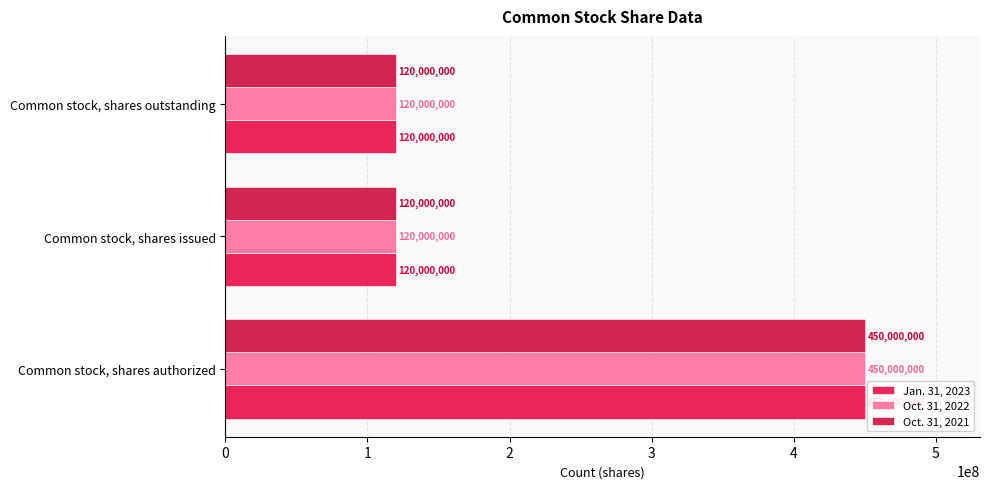

How many data points does each series have?

3